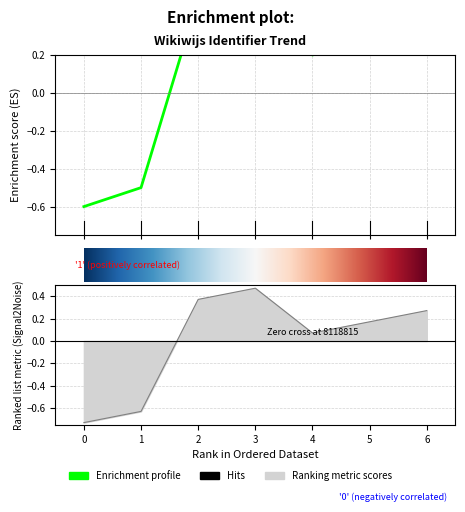

How many lines are shown in the chart?

1